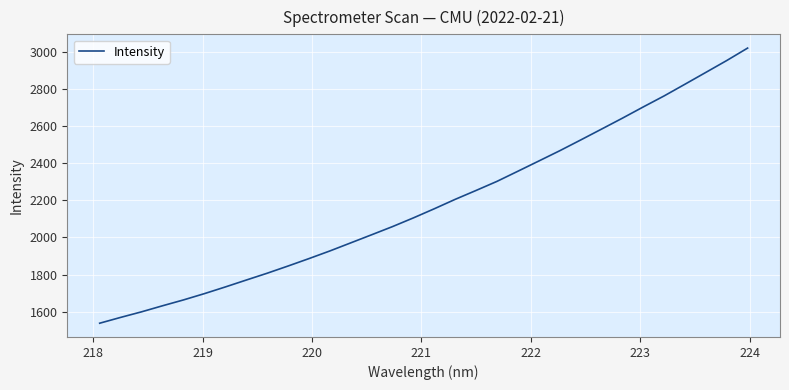

What is the difference between the maximum and minimum values?

1484.5